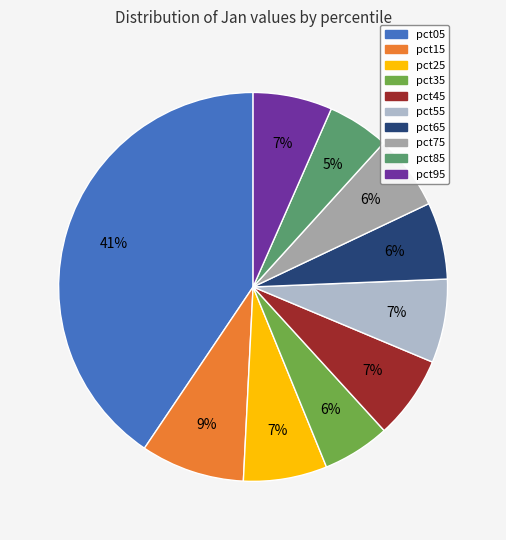

How many slices are in this pie chart?

10